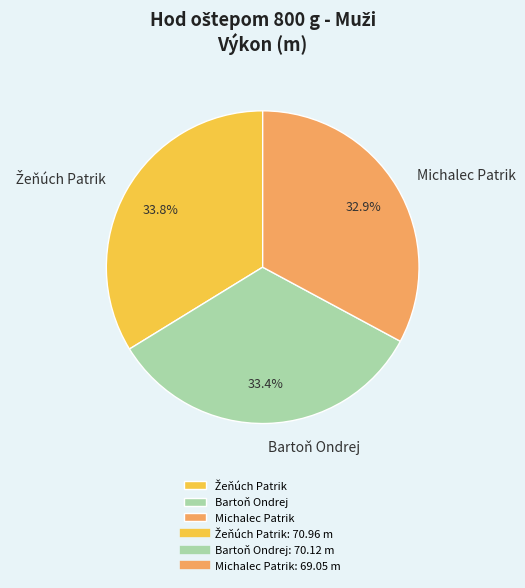

How many slices are in this pie chart?

3